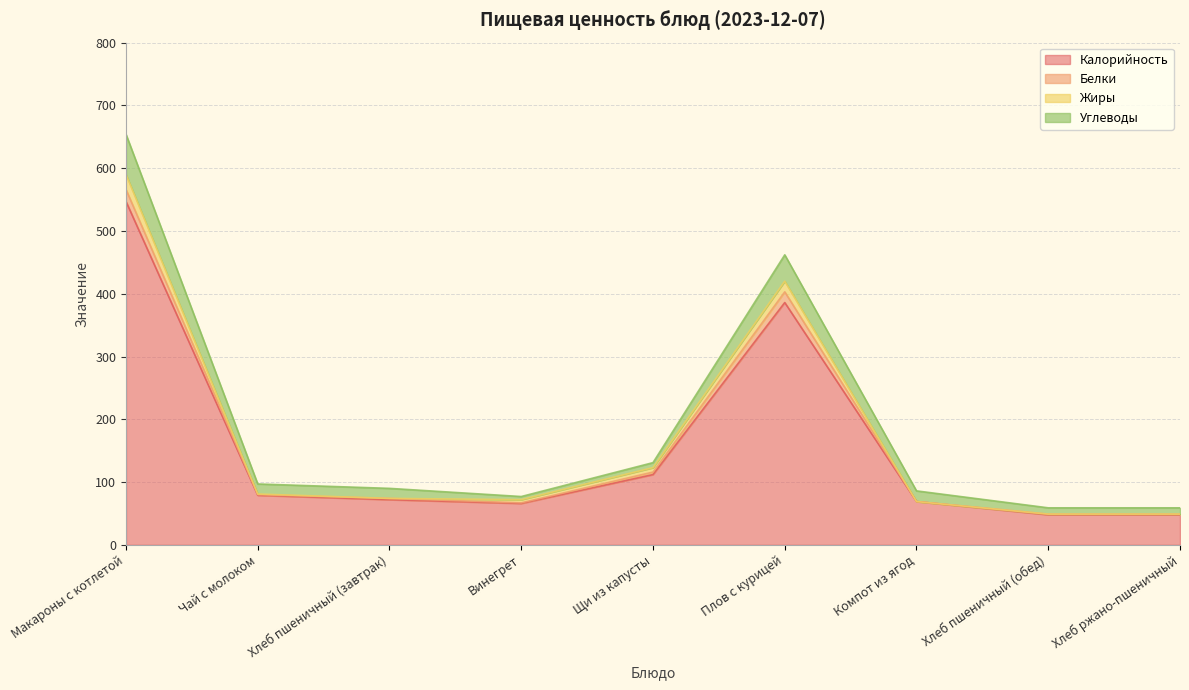

What is the difference between the second highest and minimum values in the Калорийность series?

338